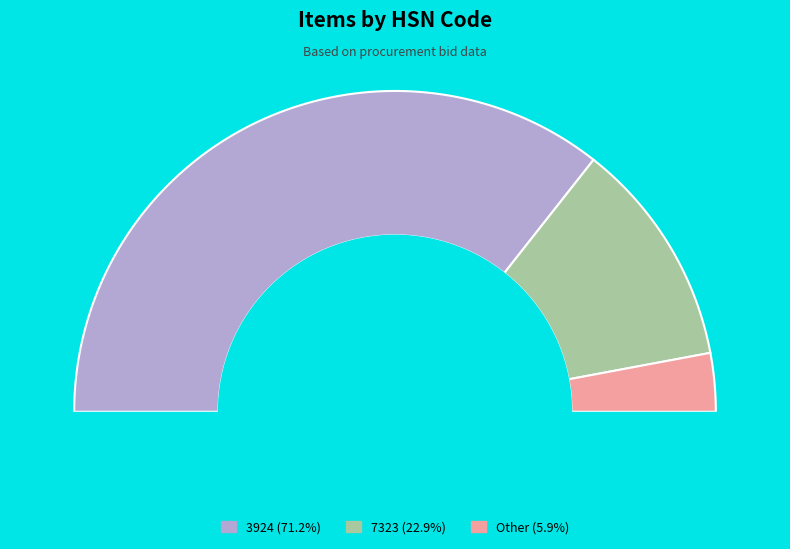

How many slices are in this pie chart?

3